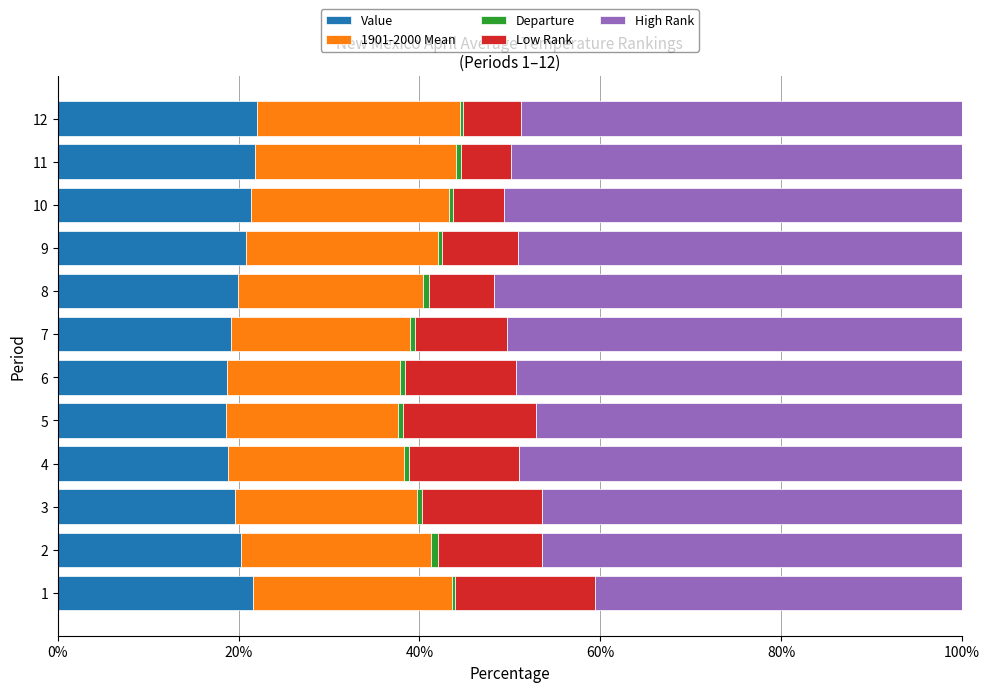

How many data points does each series have?

12